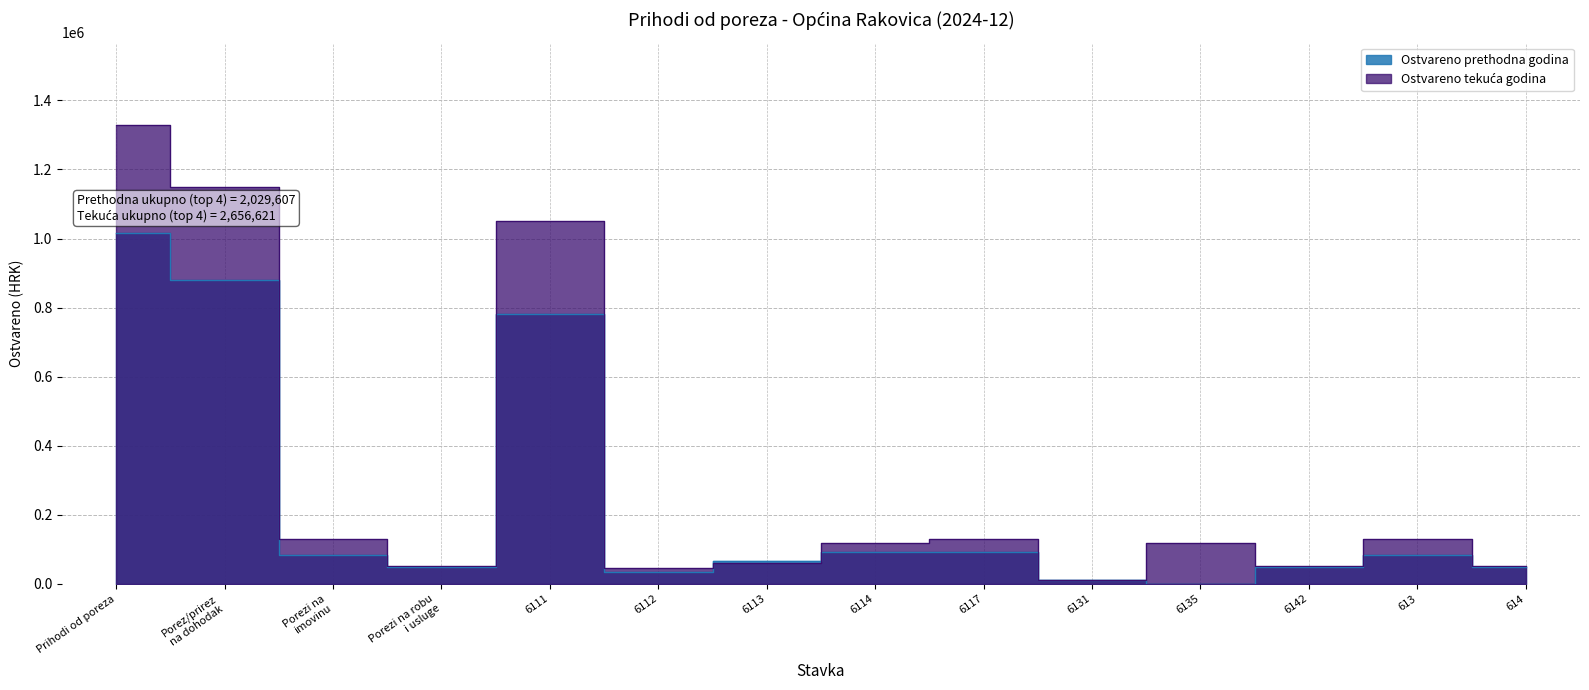

Rank the series by their average value, from highest to lowest.

Ostvareno tekuca godina, Ostvareno prethodna godina